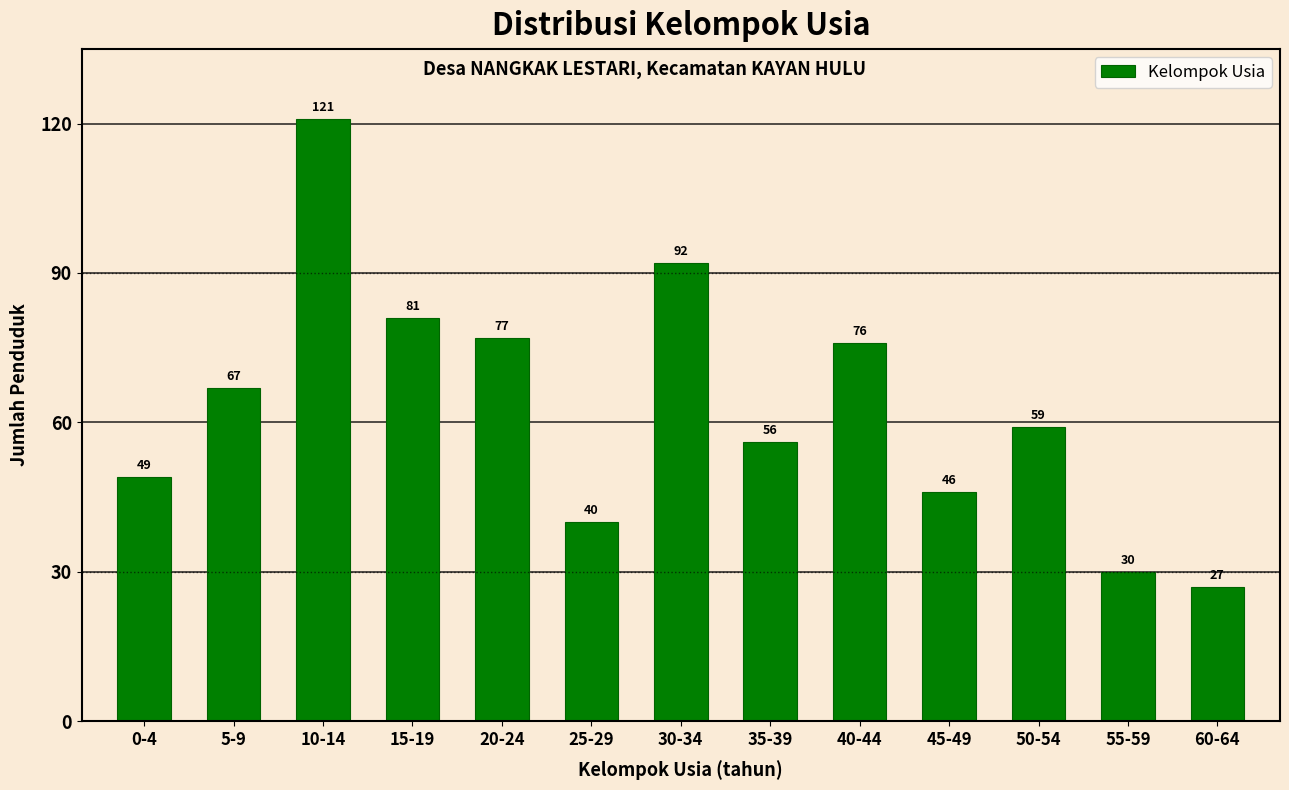

Where does the data first go above 59?

5-9